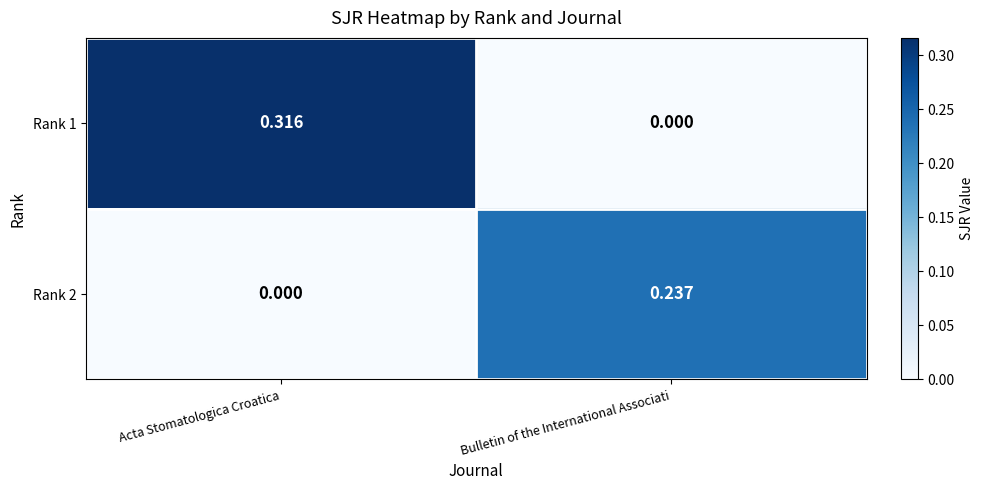

At Acta Stomatologica Croatica, list the series in order from largest to smallest.

Rank 1, Rank 2